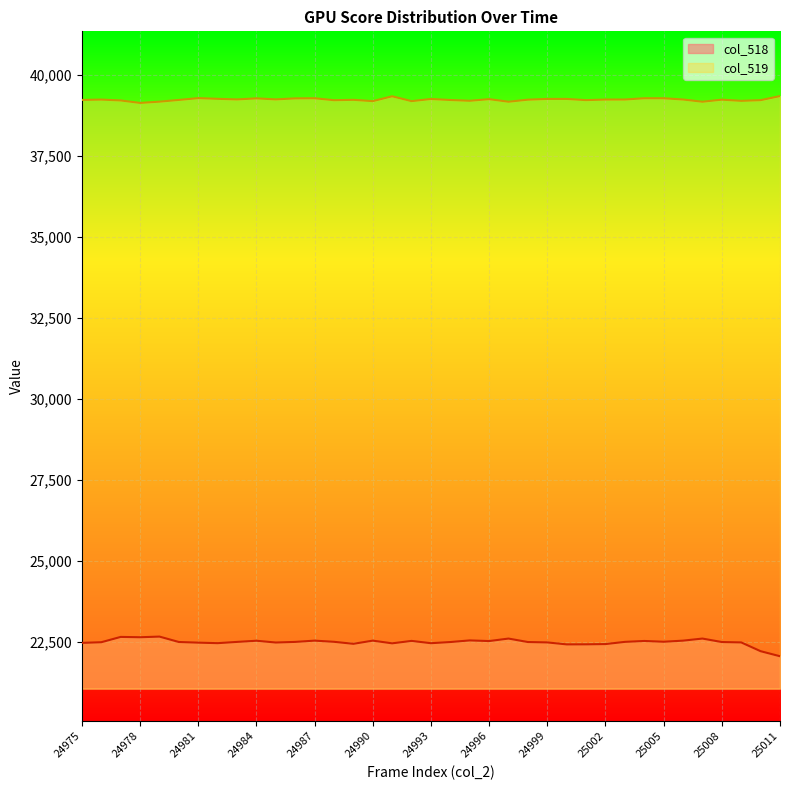

Which label corresponds to the smallest value in the chart?

25011